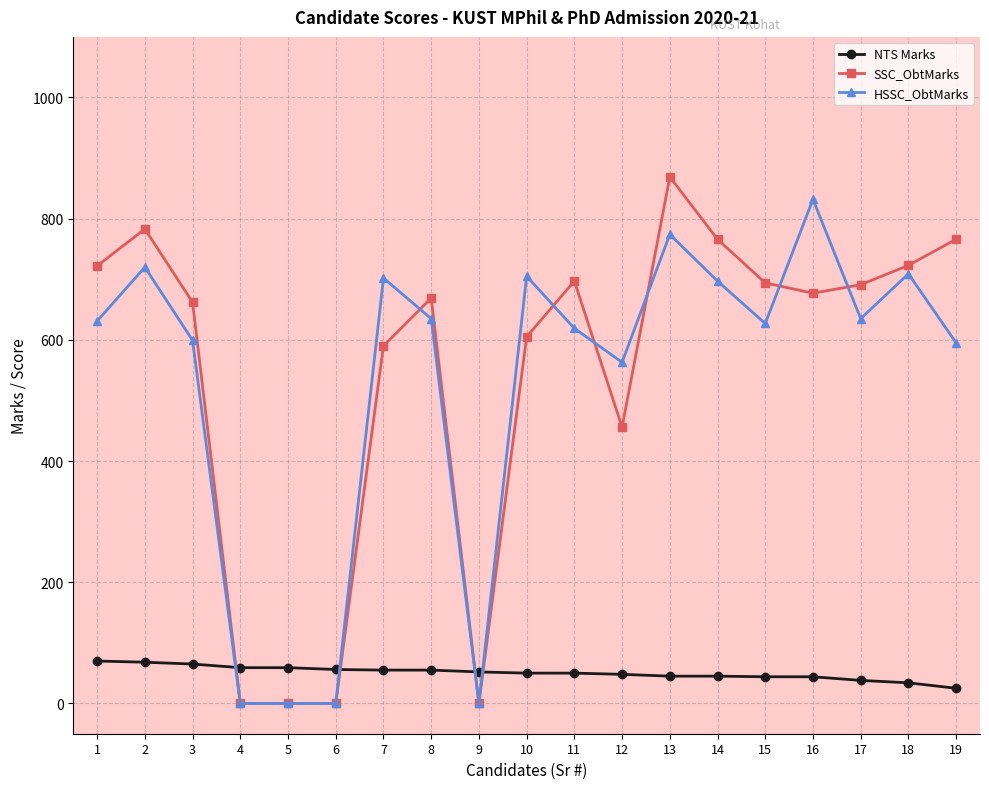

Between which two adjacent categories do SSC_ObtMarks and NTS Marks first intersect?

3 and 4